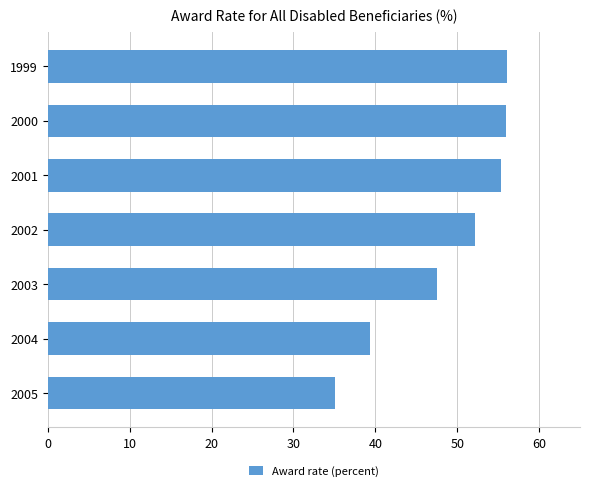

The value at 2005 is 35.1. True or false?

True